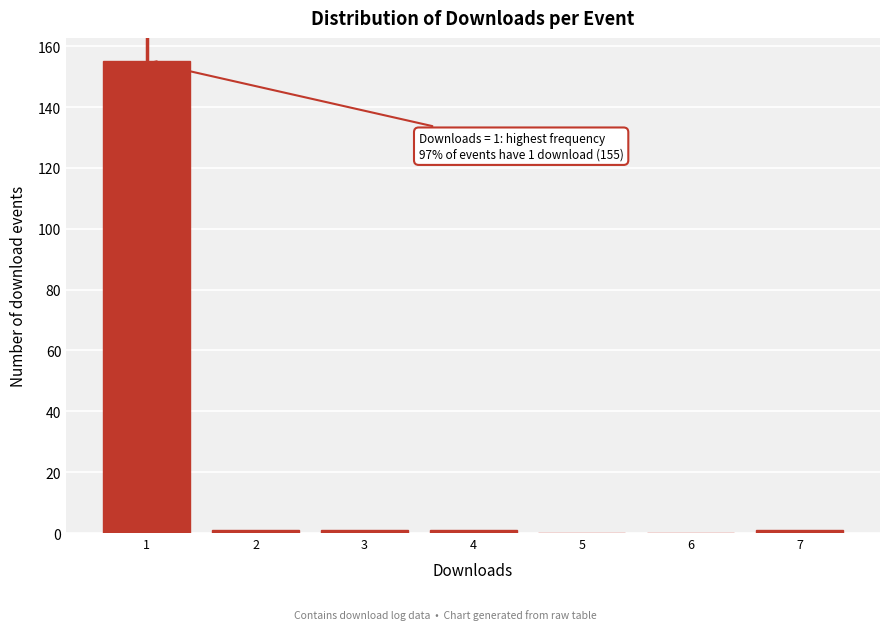

Reading right to left, transcribe all the data shown in this chart.

7=1	6=0	5=0	4=1	3=1	2=1	1=155